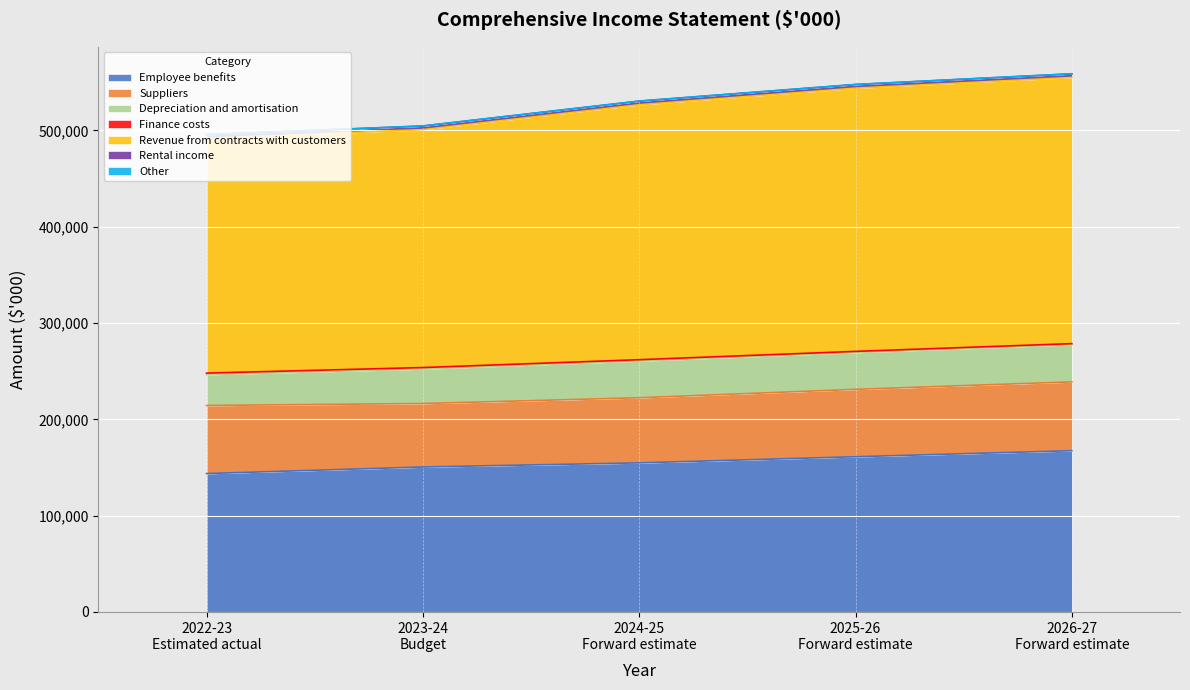

What is the minimum value for Employee benefits?

143686